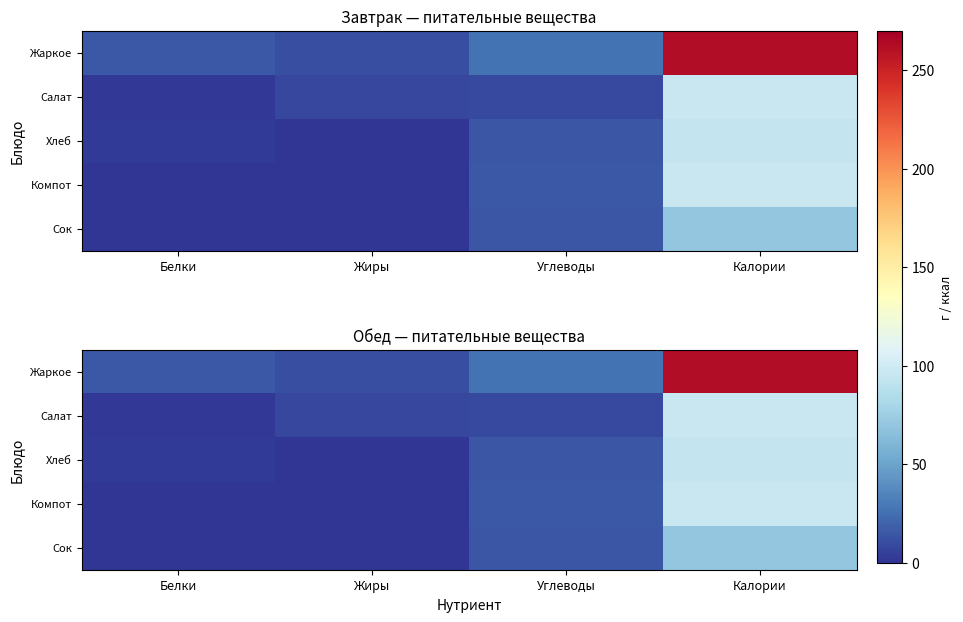

Is it true that Сок equals 4.9 at Углеводы?

False